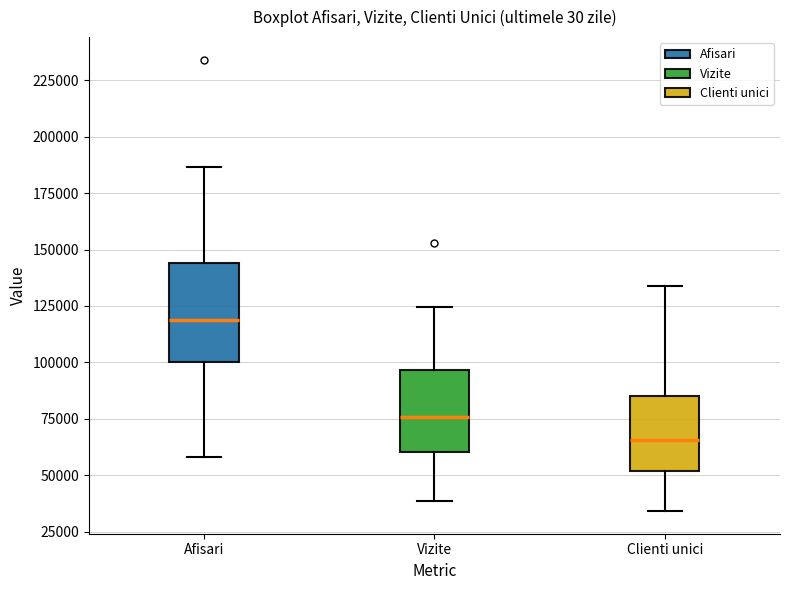

Reading left to right, transcribe this box plot: for each box, give where its median line is, the range the box spans, and where its two whiskers end, as read against the y-axis. The values are not printed on the chart, so give them approximately, as read against the axis.

Afisari: median 120000, box 100000 to 145000, whiskers 60000 to 185000
Vizite: median 75000, box 60000 to 95000, whiskers 40000 to 125000
Clienti unici: median 65000, box 50000 to 85000, whiskers 35000 to 135000